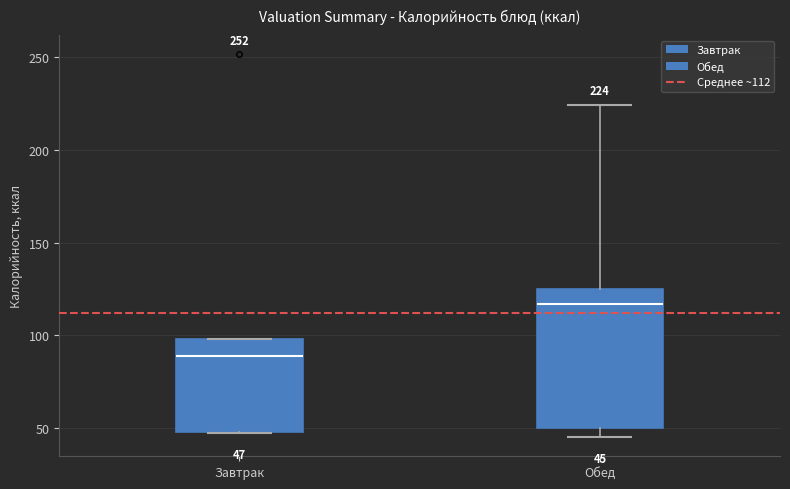

Which box has the lowest median line?

Завтрак